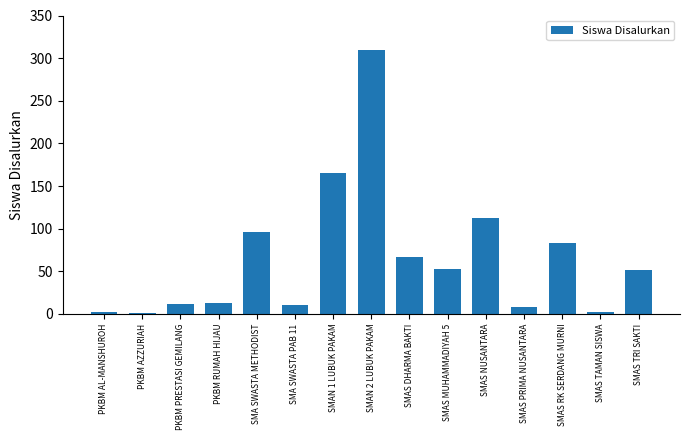

What is the sum of all values?

985